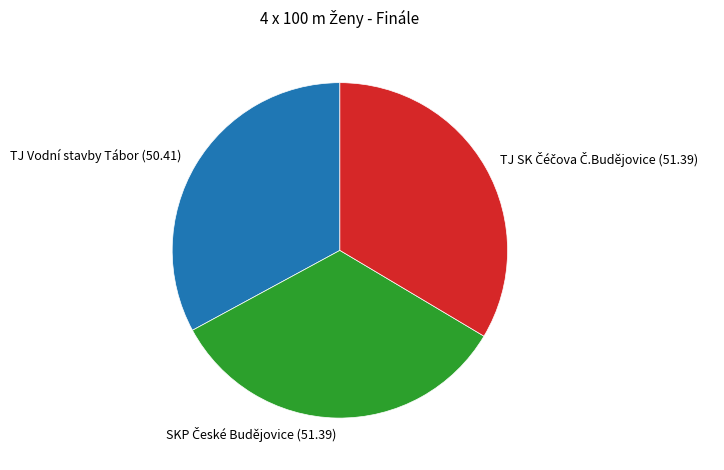

Is TJ Vodní stavby Tábor (50.41) the majority of the pie?

No